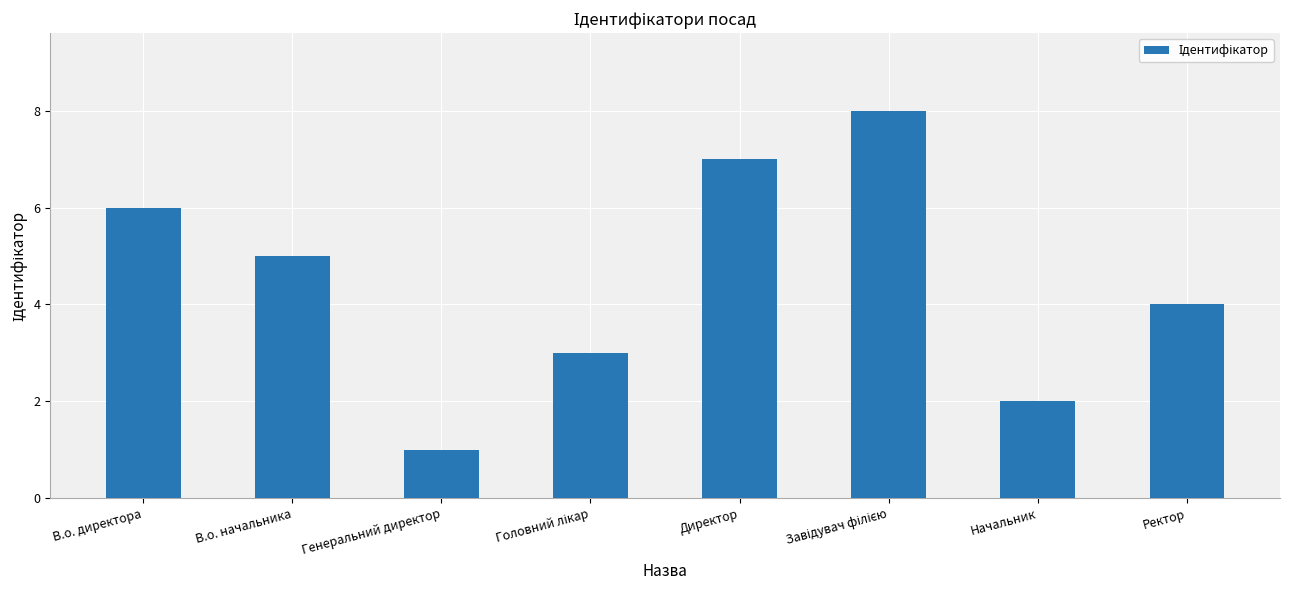

What is the label of the 2nd bar from the left?

В.о. начальника